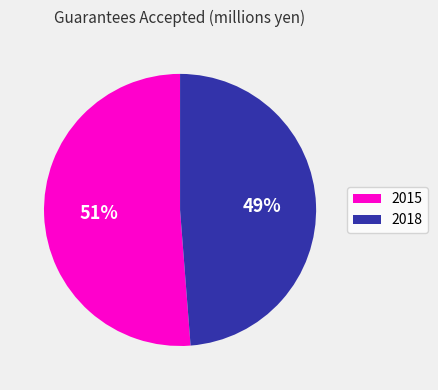

True or false: 2018 accounts for 49% of the total.

True